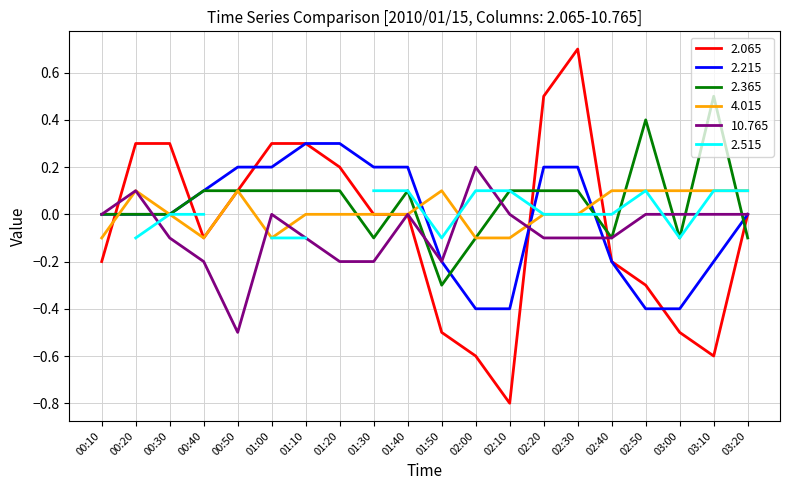

What is the average value of the 2.365 series?

0.1